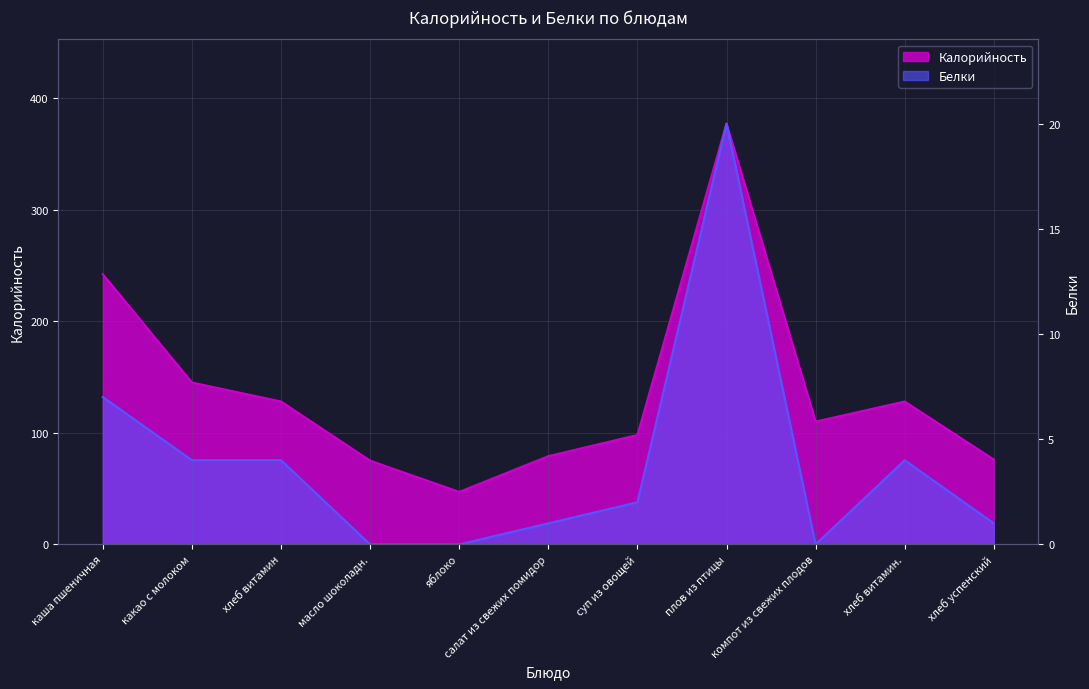

Is the value of Белки at хлеб успенский greater than the value of Калорийность at хлеб витамин?

No